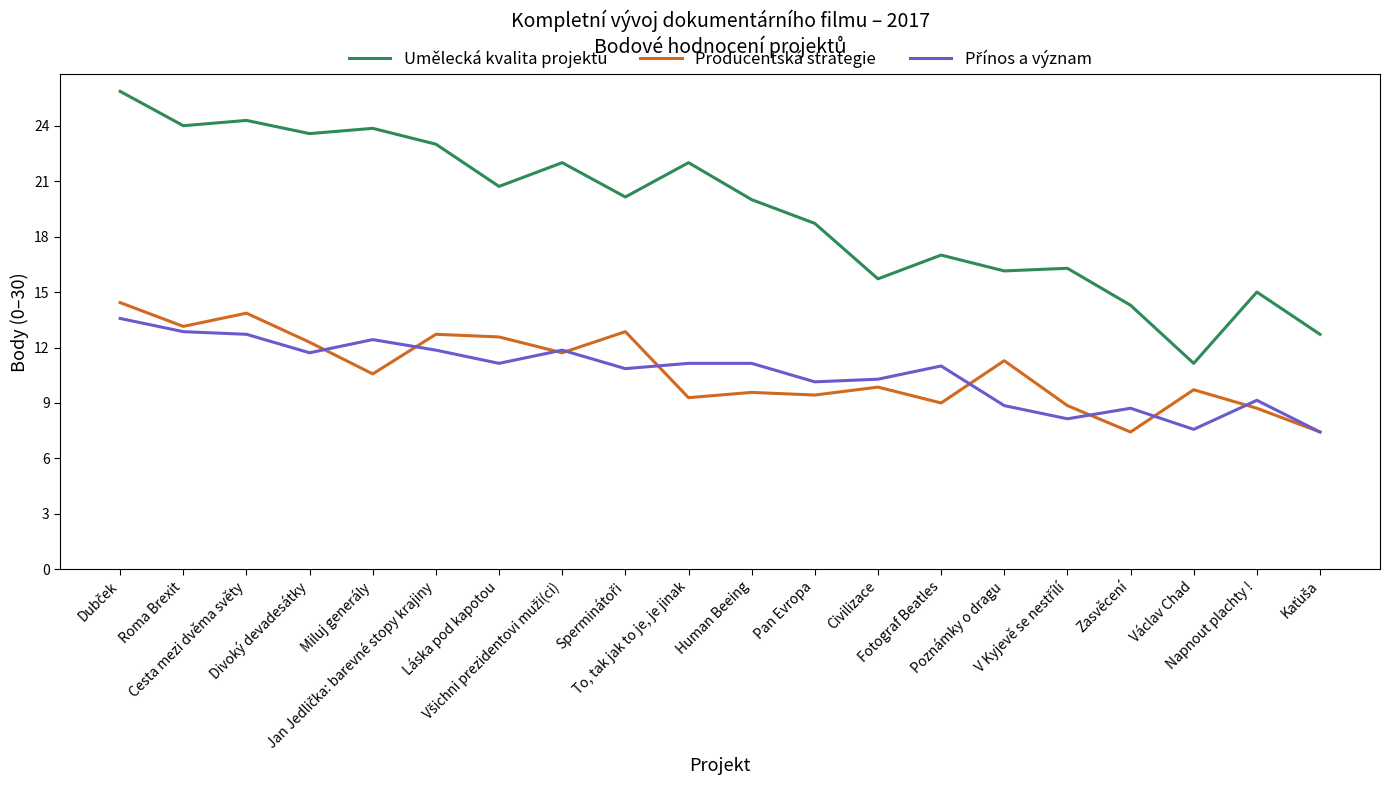

What is the average value of the Umělecká kvalita projektu series?

19.3